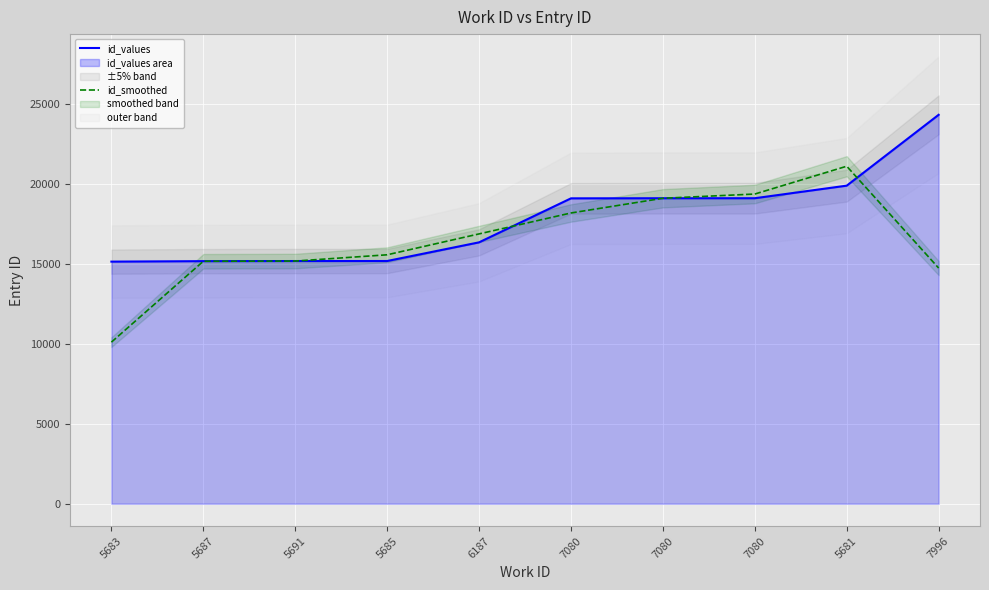

Is it true that id_smoothed equals 15192.7 at 5691?

True